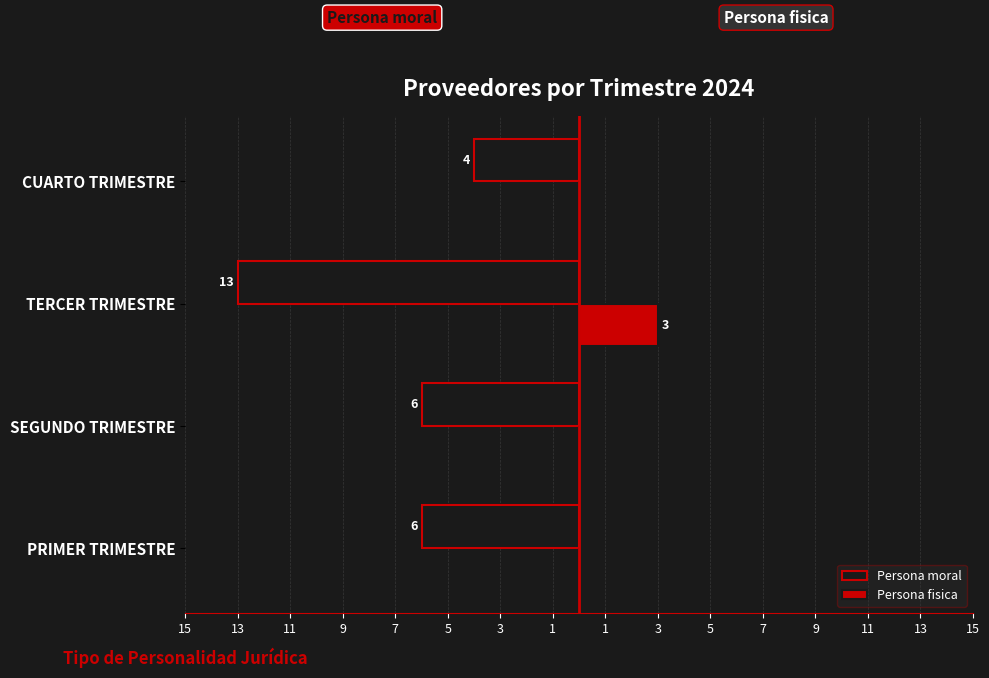

What are all the series names shown in the legend?

Persona moral, Persona fisica